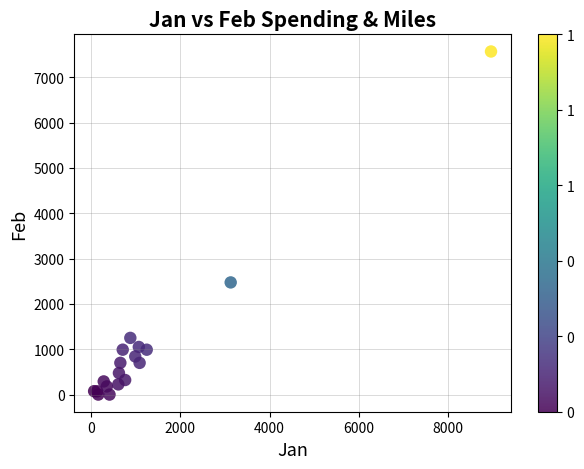

What Y value in the scatter plot is closest to 3783?

2473.8